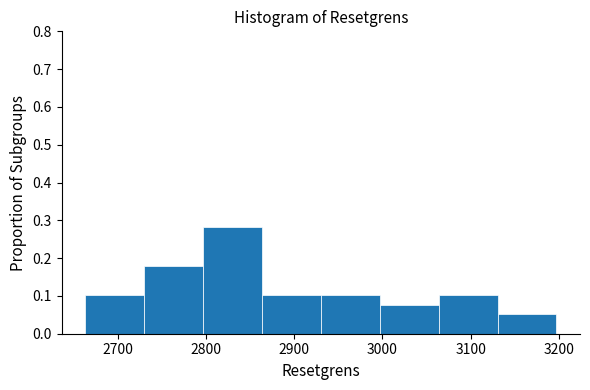

What is the height of the bar covering 3000 to 3060 on the x-axis? Neither the bar edges nor the heights are printed on the chart, so give them approximately, as read against the axes.

0.08